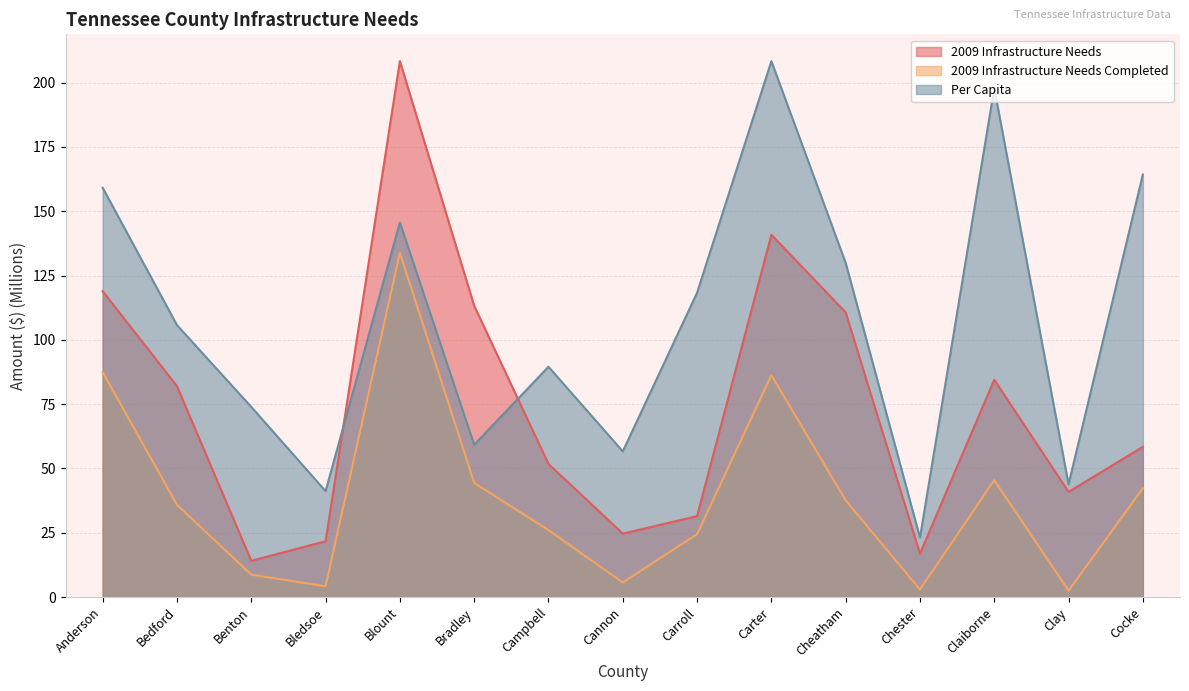

Reading left to right, list all the values displayed in this chart.

2009 Infrastructure Needs: Anderson=118.9	Bedford=82.0	Benton=14.1	Bledsoe=21.7	Blount=208.4	Bradley=113.2	Campbell=51.7	Cannon=24.7	Carroll=31.4	Carter=140.9	Cheatham=110.7	Chester=16.9	Claiborne=84.5	Clay=40.9	Cocke=58.4
2009 Infrastructure Needs Completed: Anderson=87.5	Bedford=35.9	Benton=8.7	Bledsoe=4.2	Blount=133.9	Bradley=44.4	Campbell=26.0	Cannon=5.7	Carroll=24.4	Carter=86.3	Cheatham=37.6	Chester=2.9	Claiborne=45.5	Clay=2.5	Cocke=42.3
Per Capita: Anderson=159.1	Bedford=105.7	Benton=73.9	Bledsoe=41.2	Blount=145.6	Bradley=59.2	Campbell=89.5	Cannon=56.6	Carroll=118.3	Carter=208.4	Cheatham=129.9	Chester=23.1	Claiborne=197.9	Clay=43.8	Cocke=164.3